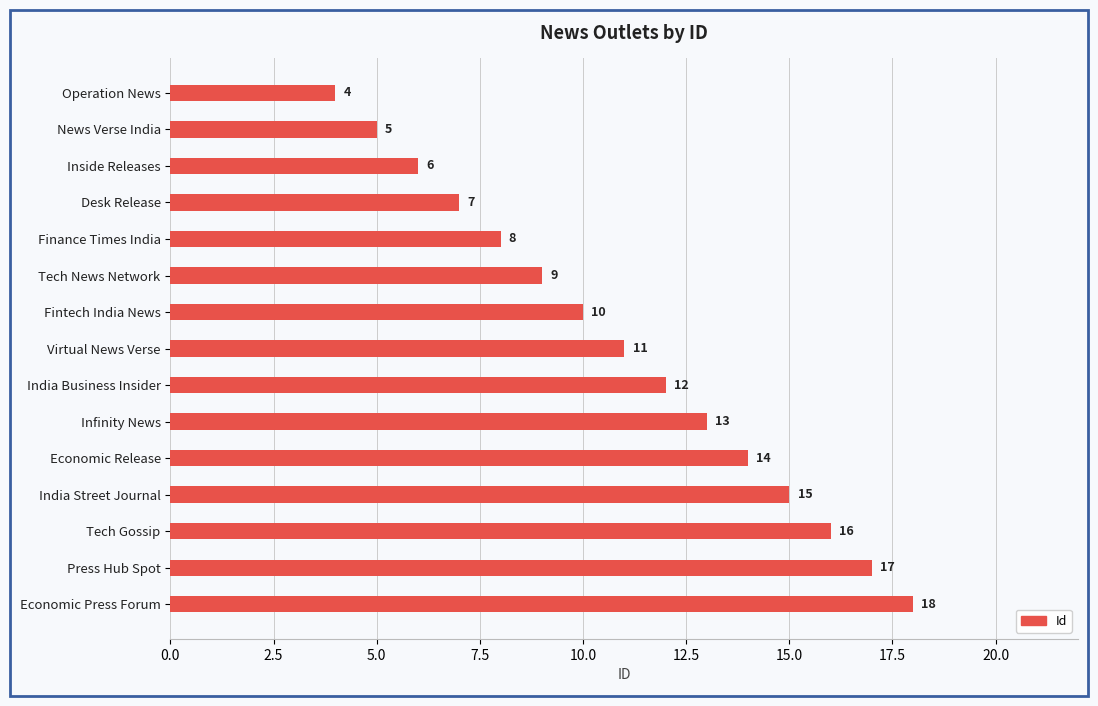

Reading top to bottom, what are all the values shown in this chart?

Operation News=4	News Verse India=5	Inside Releases=6	Desk Release=7	Finance Times India=8	Tech News Network=9	Fintech India News=10	Virtual News Verse=11	India Business Insider=12	Infinity News=13	Economic Release=14	India Street Journal=15	Tech Gossip=16	Press Hub Spot=17	Economic Press Forum=18